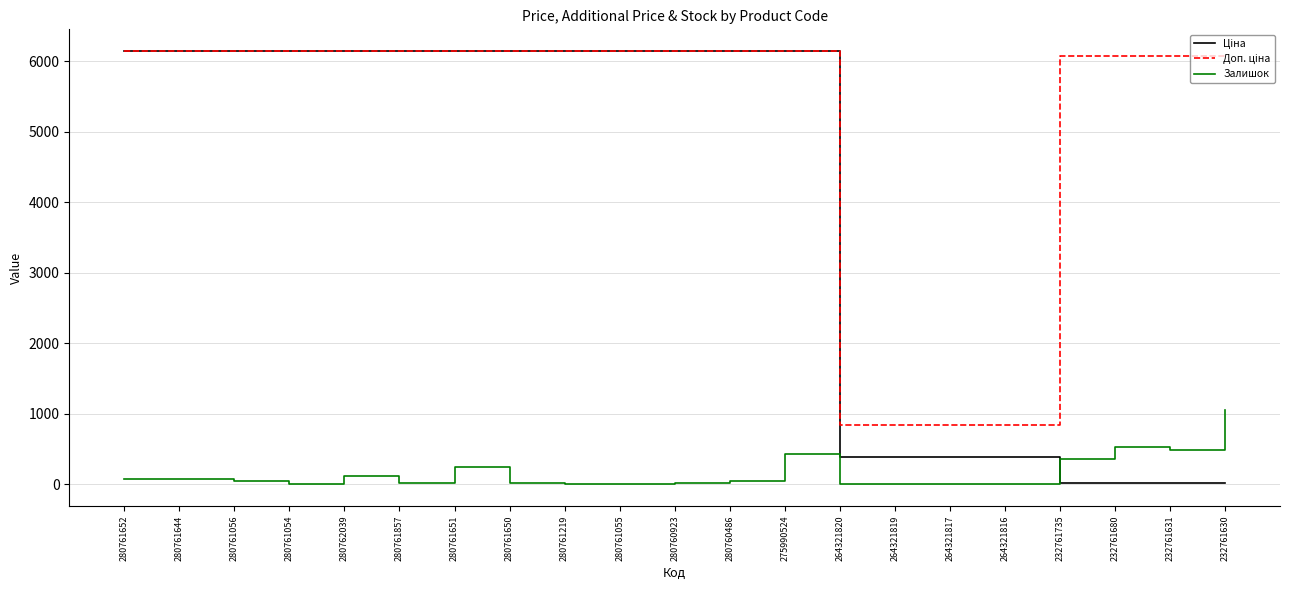

What is the maximum value for Залишок?

1056.0